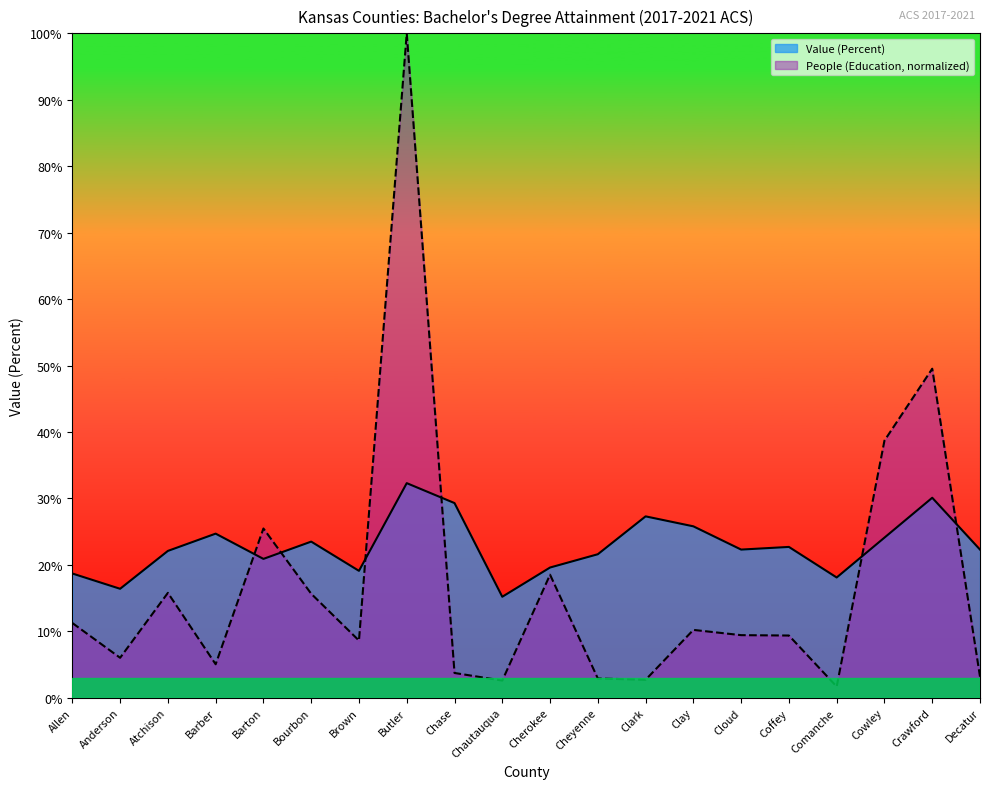

Where do People (Education) and Value (Percent) first cross each other?

Barber and Barton